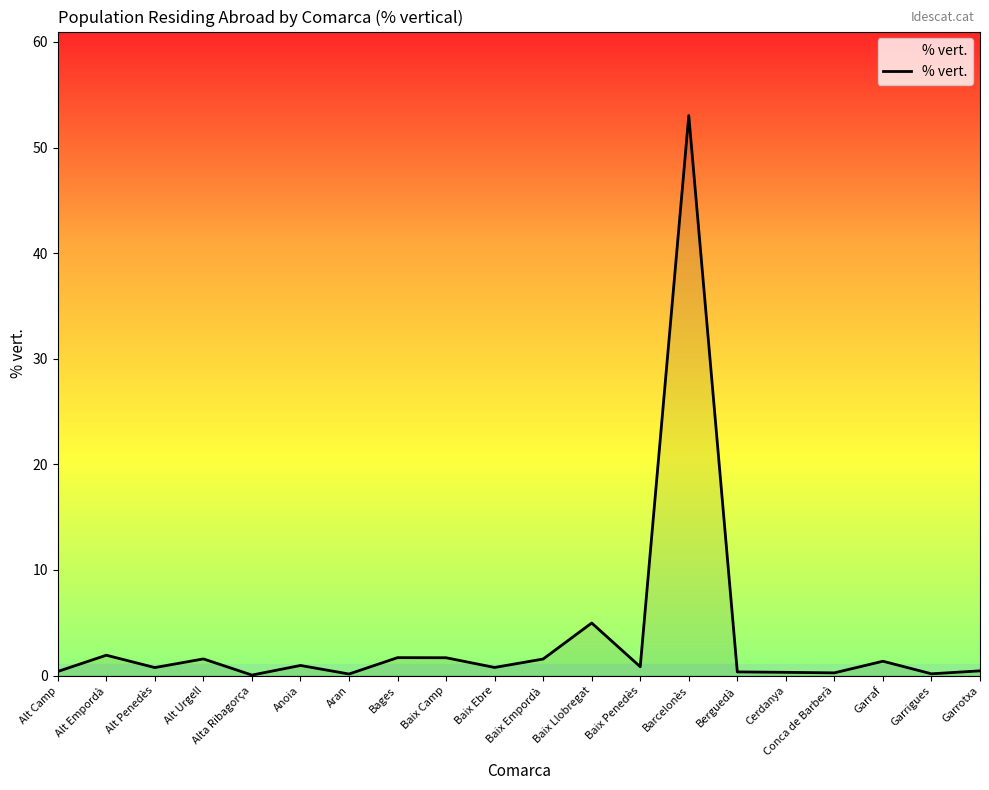

Where is the data nearest to the value 26?

Baix Llobregat